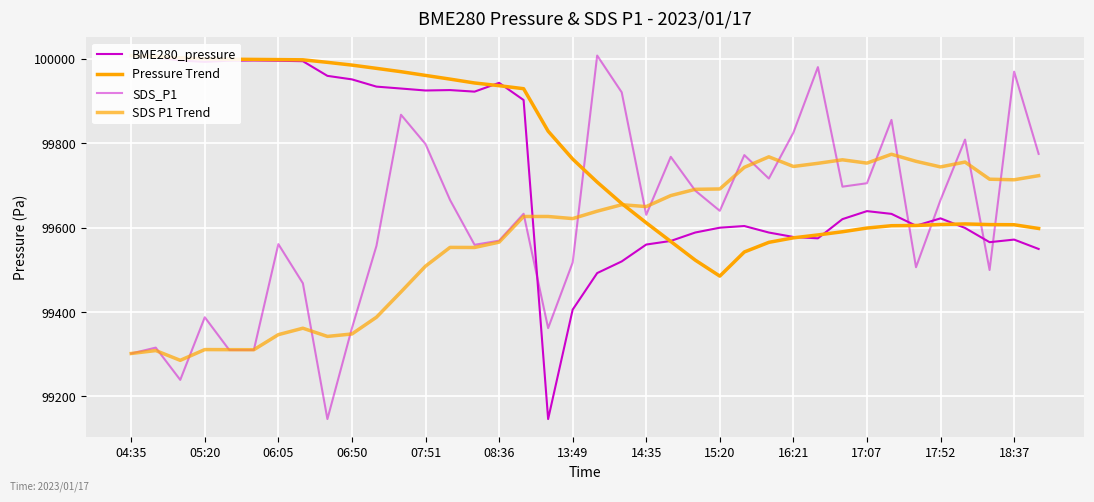

Reading left to right, list all the values displayed in this chart.

BME280_pressure: 100007.9	100003.7	99996.0	99992.9	99995.7	99996.2	99995.6	99994.5	99959.8	99951.4	99934.3	99929.8	99925.1	99926.1	99922.4	99943.2	99902.5	99146.4	99405.7	99492.4	99520.0	99560.0	99568.5	99588.5	99599.9	99603.9	99588.5	99578.0	99574.7	99620.2	99639.2	99632.7	99604.6	99622.1	99599.3	99565.6	99571.8	99549.5
Pressure Trend: 100007.9	100005.8	100002.5	100000.1	99999.2	99998.7	99998.3	99997.8	99991.8	99985.3	99977.6	99969.7	99960.8	99952.1	99942.9	99936.5	99929.3	99828.7	99762.6	99708.0	99657.3	99611.6	99567.3	99523.0	99485.2	99542.4	99565.2	99575.9	99582.8	99590.3	99599.1	99604.6	99605.2	99607.5	99608.9	99607.3	99606.9	99598.1
SDS_P1: 99301.8	99315.7	99239.2	99387.7	99310.0	99310.0	99561.0	99468.2	99146.4	99361.9	99556.9	99867.6	99798.1	99665.7	99559.4	99569.2	99633.0	99361.9	99517.3	100007.9	99920.8	99630.5	99767.9	99687.8	99639.9	99772.0	99716.4	99825.1	99980.5	99697.2	99705.3	99855.4	99506.2	99665.7	99808.8	99499.7	99969.9	99774.8
SDS P1 Trend: 99301.8	99308.8	99285.6	99311.1	99310.9	99310.7	99346.5	99361.7	99342.3	99348.1	99387.8	99447.8	99508.8	99553.2	99553.0	99565.7	99626.5	99626.5	99621.5	99639.0	99654.4	99650.0	99676.0	99690.9	99691.7	99743.0	99767.9	99745.0	99752.5	99760.8	99753.0	99774.0	99757.3	99744.0	99755.5	99714.8	99713.5	99723.2